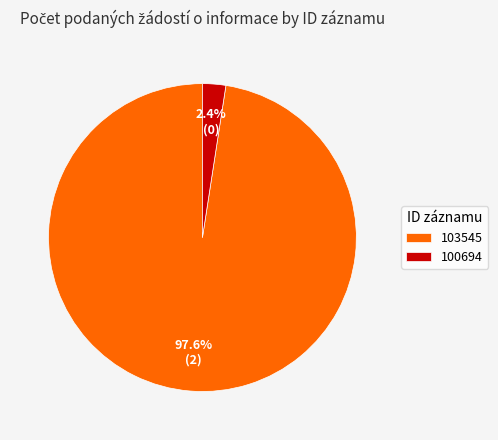

To the nearest percent, what percentage of the pie is 103545?

98%